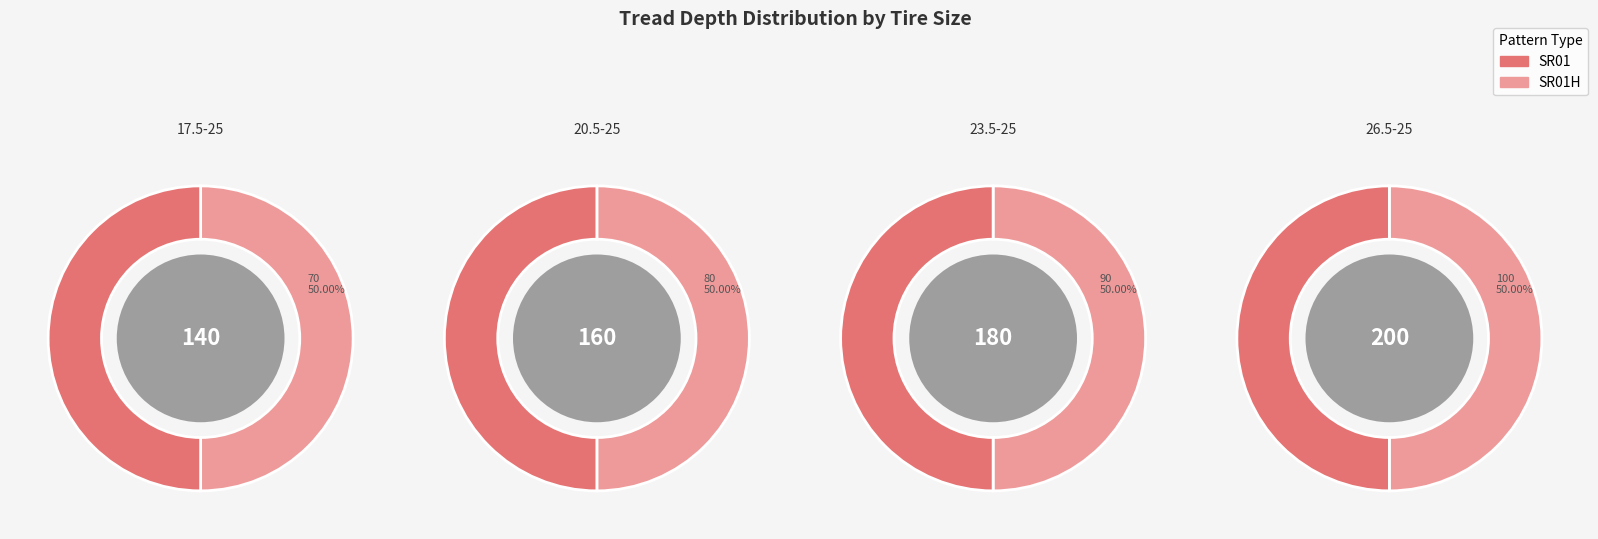

How much of the chart is everything except 26.5-25?

70.6%